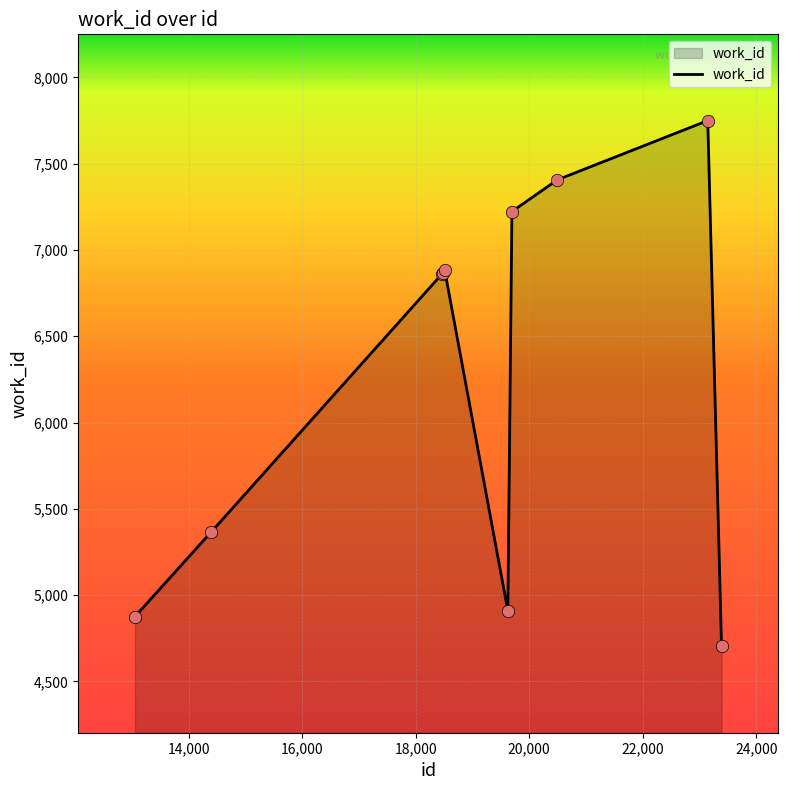

What is the maximum value shown in the chart?

7750